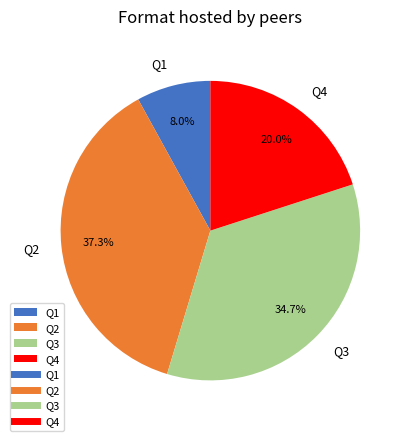

How many slices are in this pie chart?

4